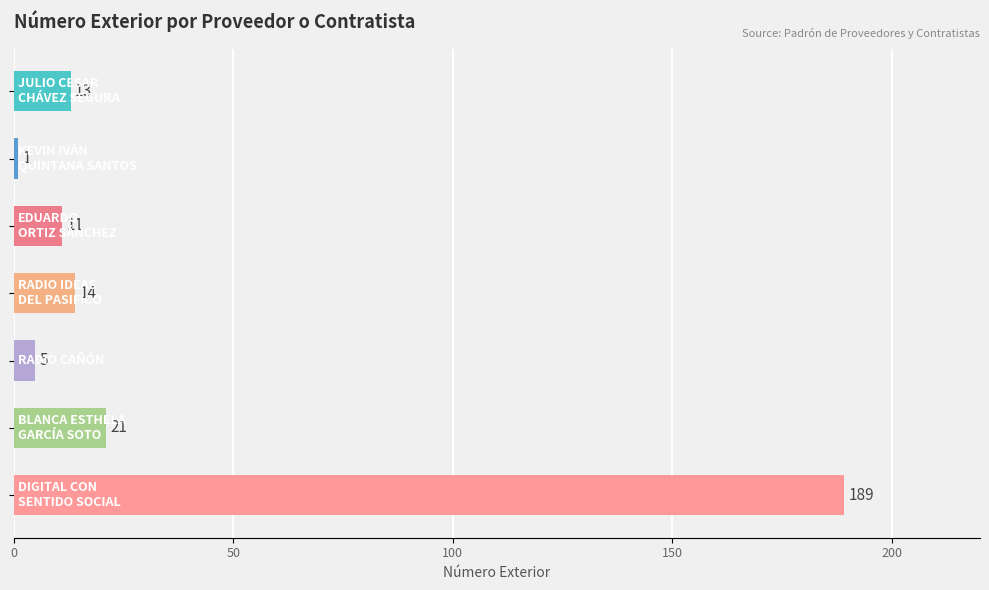

Count the number of data series in this chart.

1